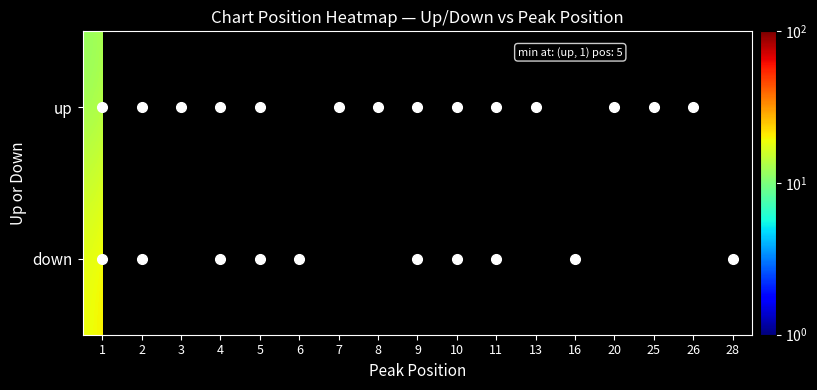

At which category does the chart reach its minimum across all series?

1